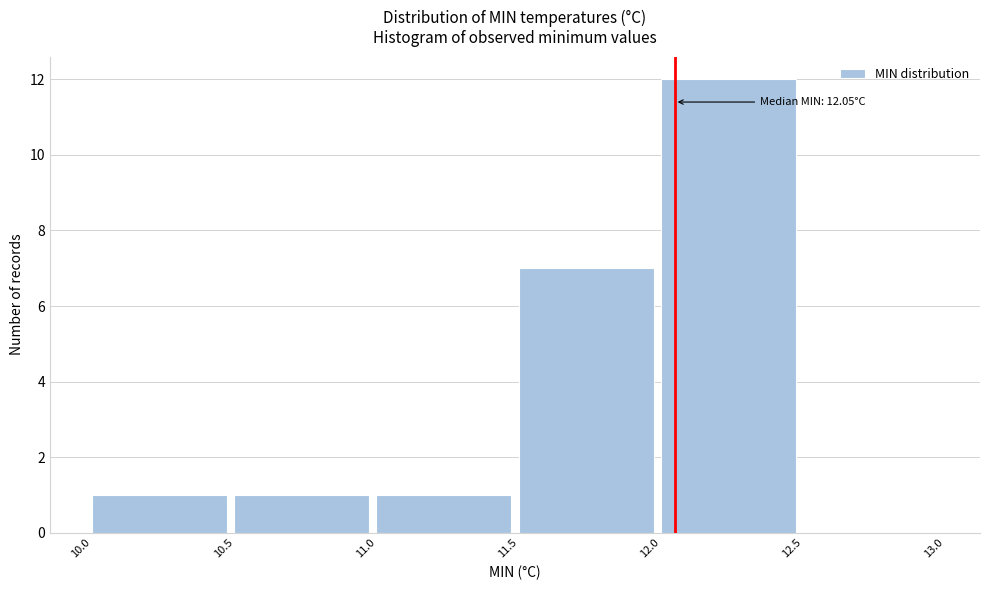

Over which range of the x-axis is the bar tallest?

12.0 to 12.5